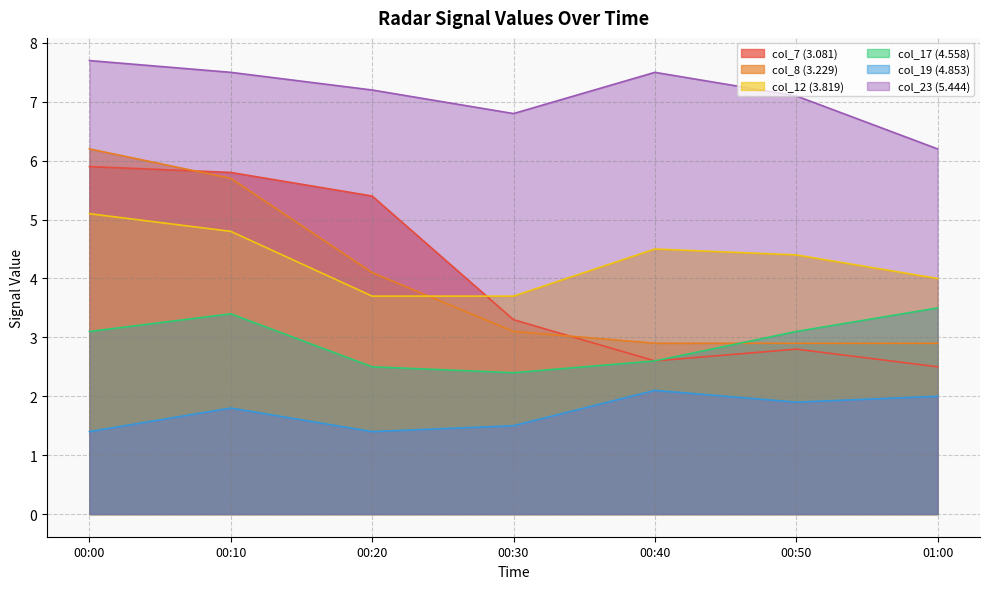

Rank the series by their maximum value, from highest to lowest.

col_23 (5.444), col_8 (3.229), col_7 (3.081), col_12 (3.819), col_17 (4.558), col_19 (4.853)